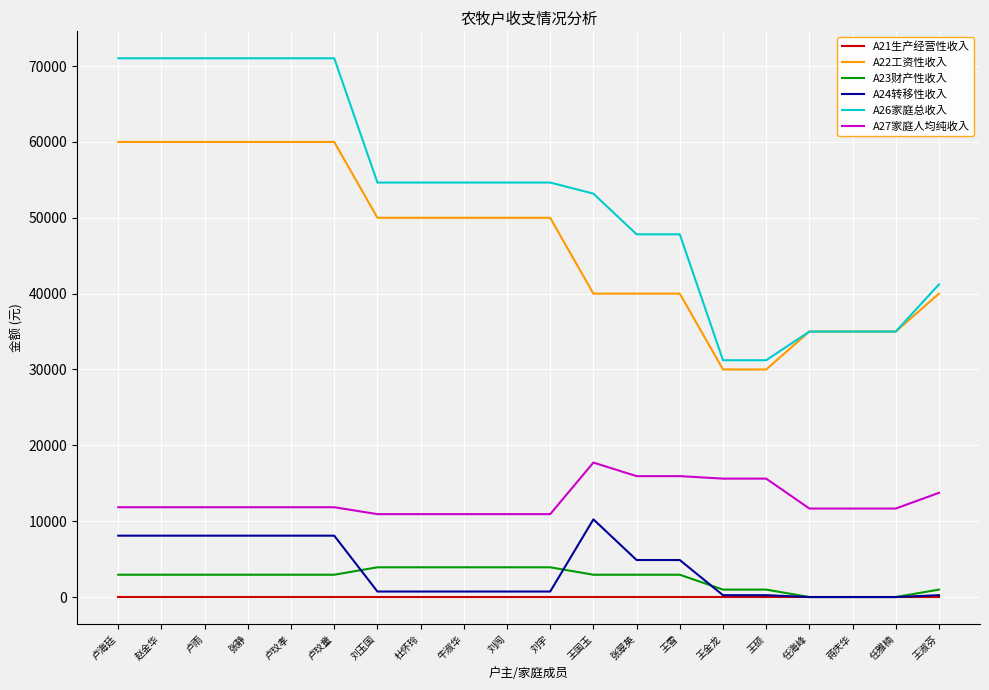

Where is A27家庭人均纯收入 nearest to the value 14328?

王淑芬